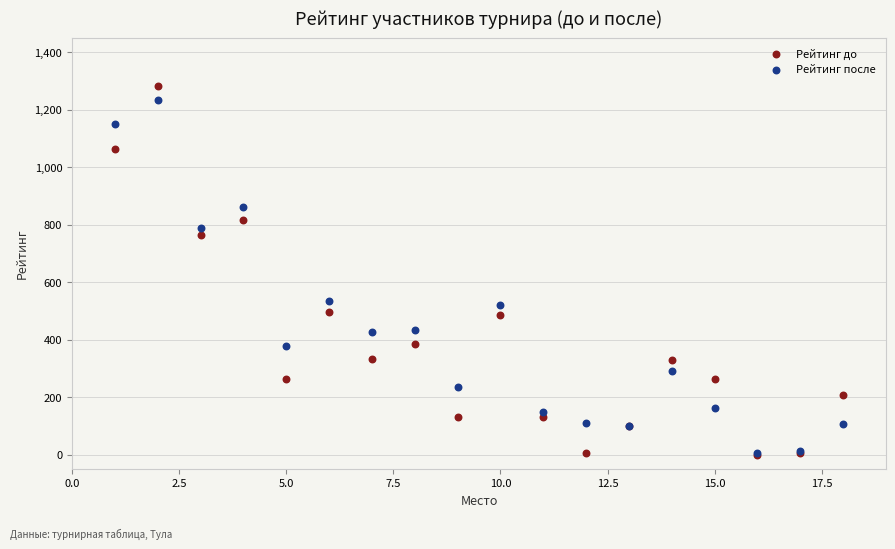

Which series contains the highest Y value?

Рейтинг до